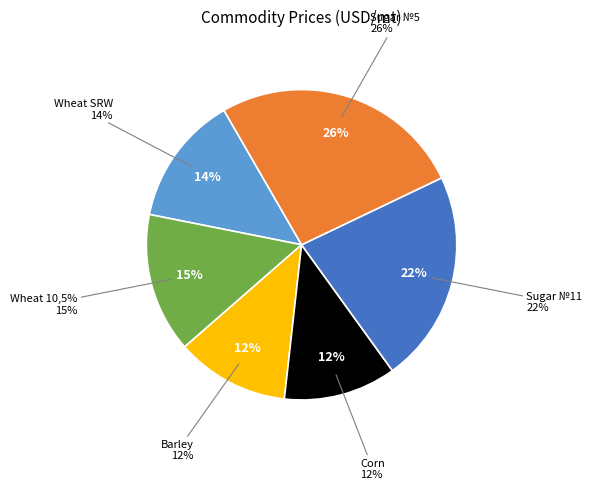

Is there any slice that represents more than half of the pie?

No